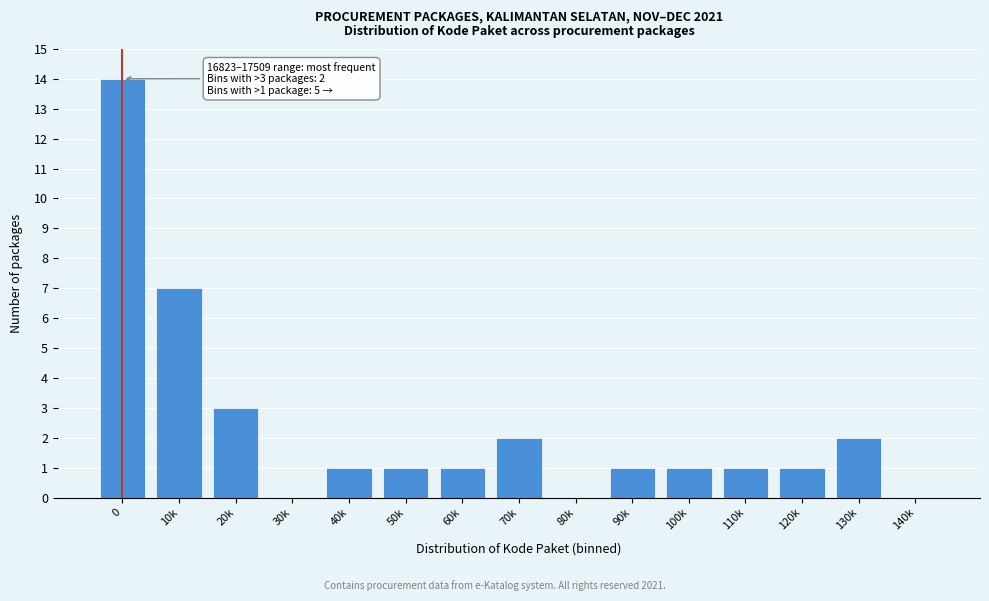

Reading right to left, list all the values displayed in this chart.

140k=0	130k=2	120k=1	110k=1	100k=1	90k=1	80k=0	70k=2	60k=1	50k=1	40k=1	30k=0	20k=3	10k=7	0=14